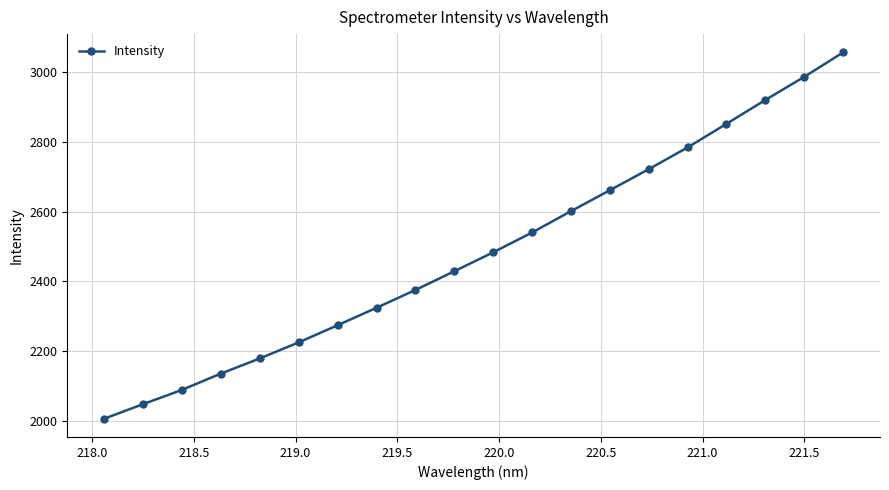

What is the difference between the maximum and minimum values?

1048.4